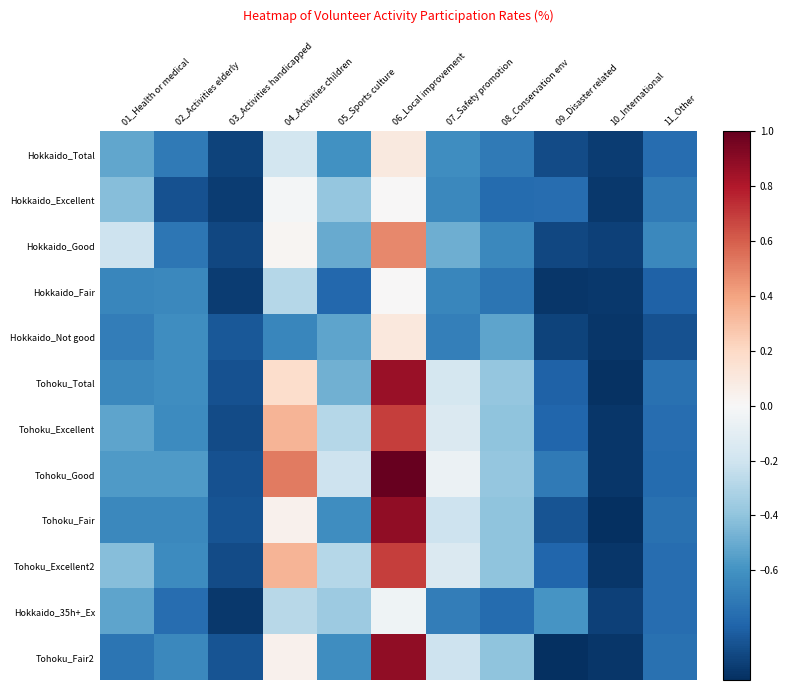

Which label corresponds to the smallest value in the chart?

10_International